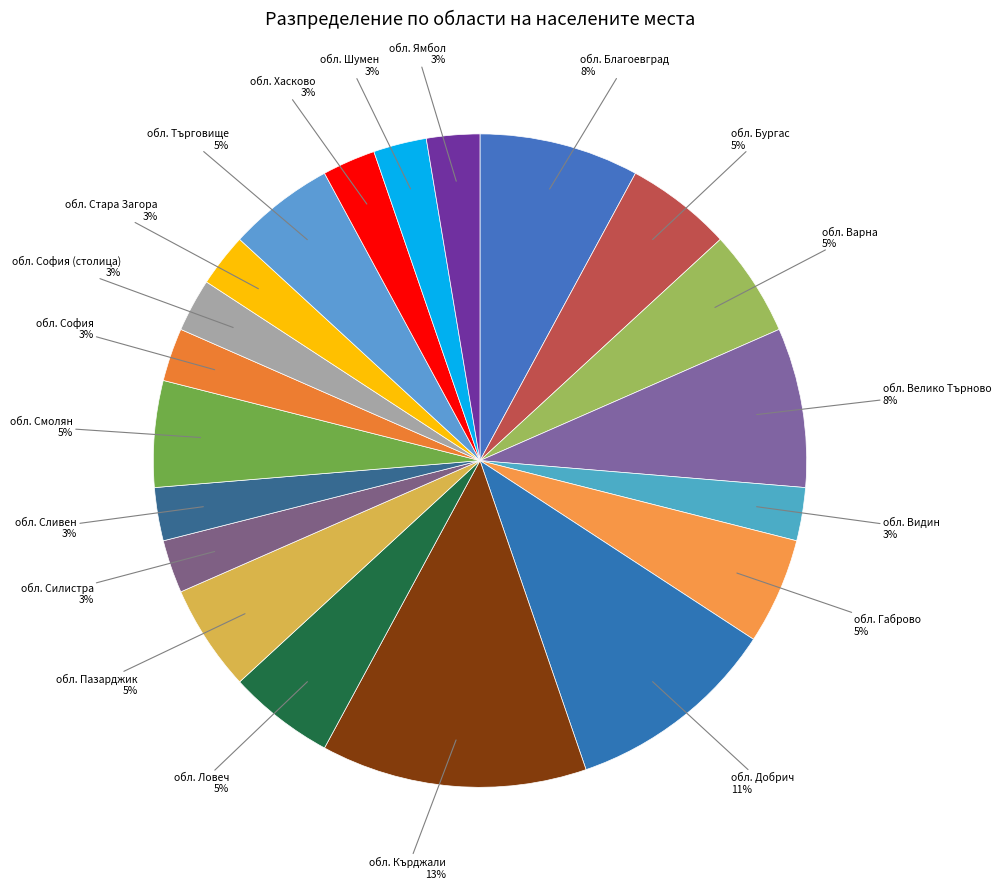

What is the largest slice in the pie chart?

обл. Кърджали